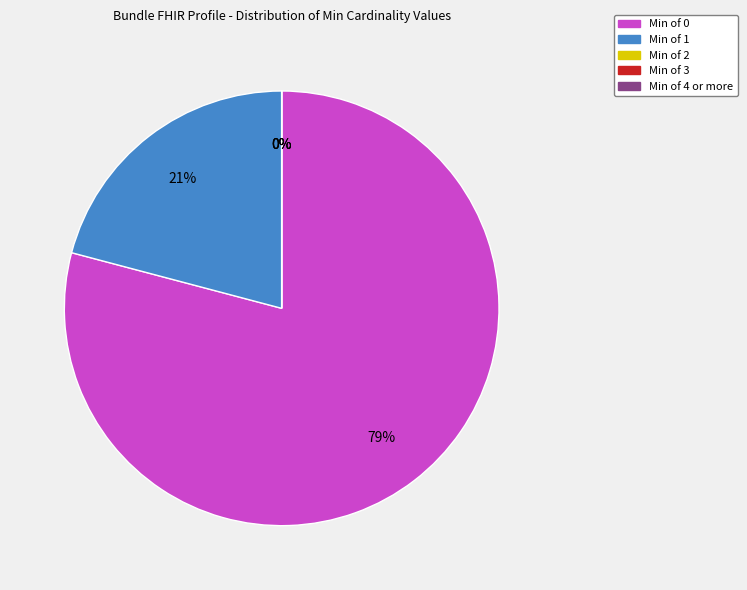

Which category has the smallest portion of the pie?

Min = 2